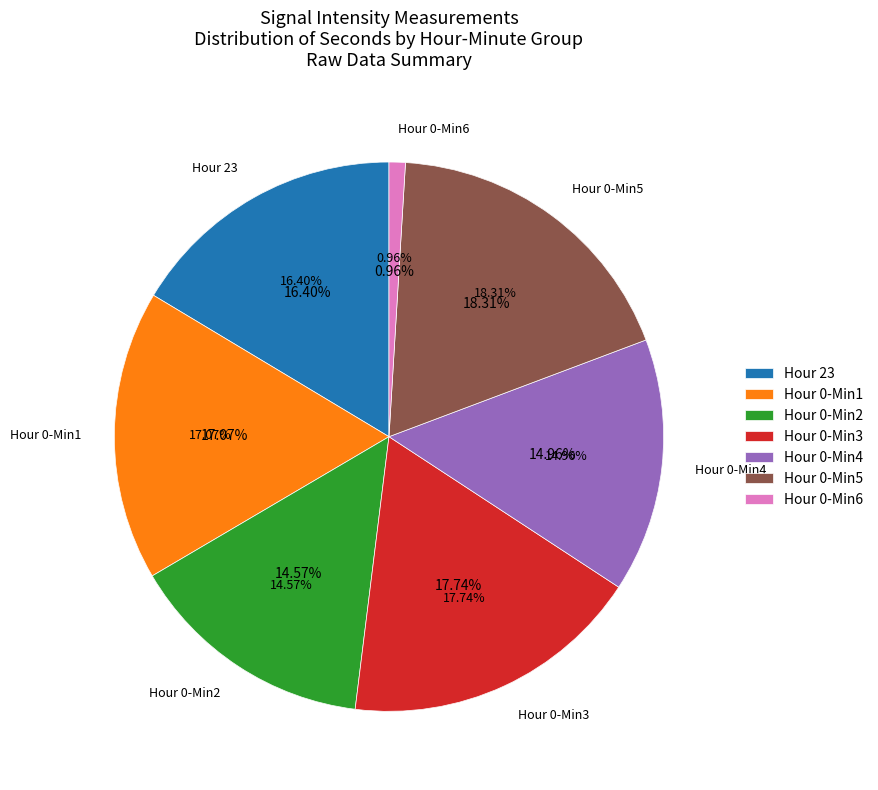

Rank the categories by value from highest to lowest.

2, 1, 0, 23, 3